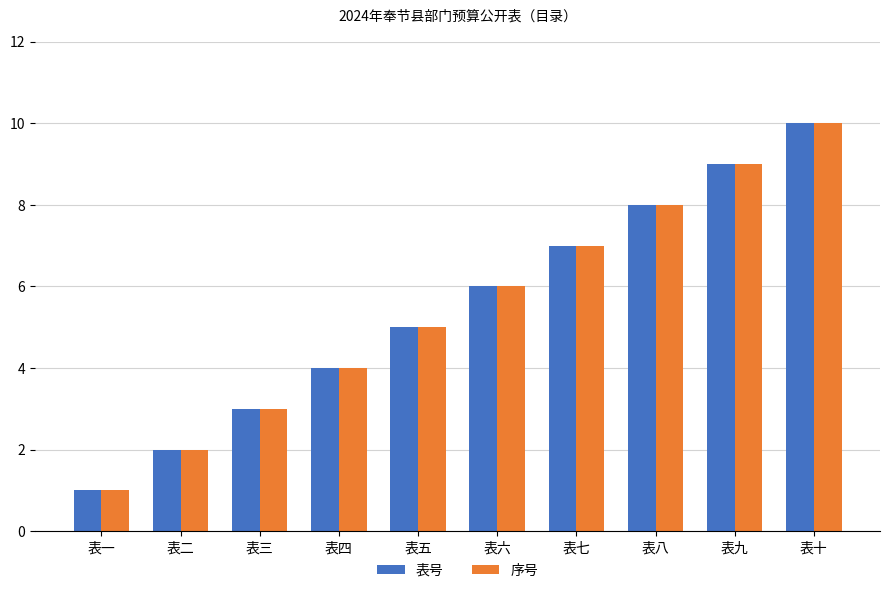

List the labels in order of 表号 value, smallest first.

表一, 表二, 表三, 表四, 表五, 表六, 表七, 表八, 表九, 表十